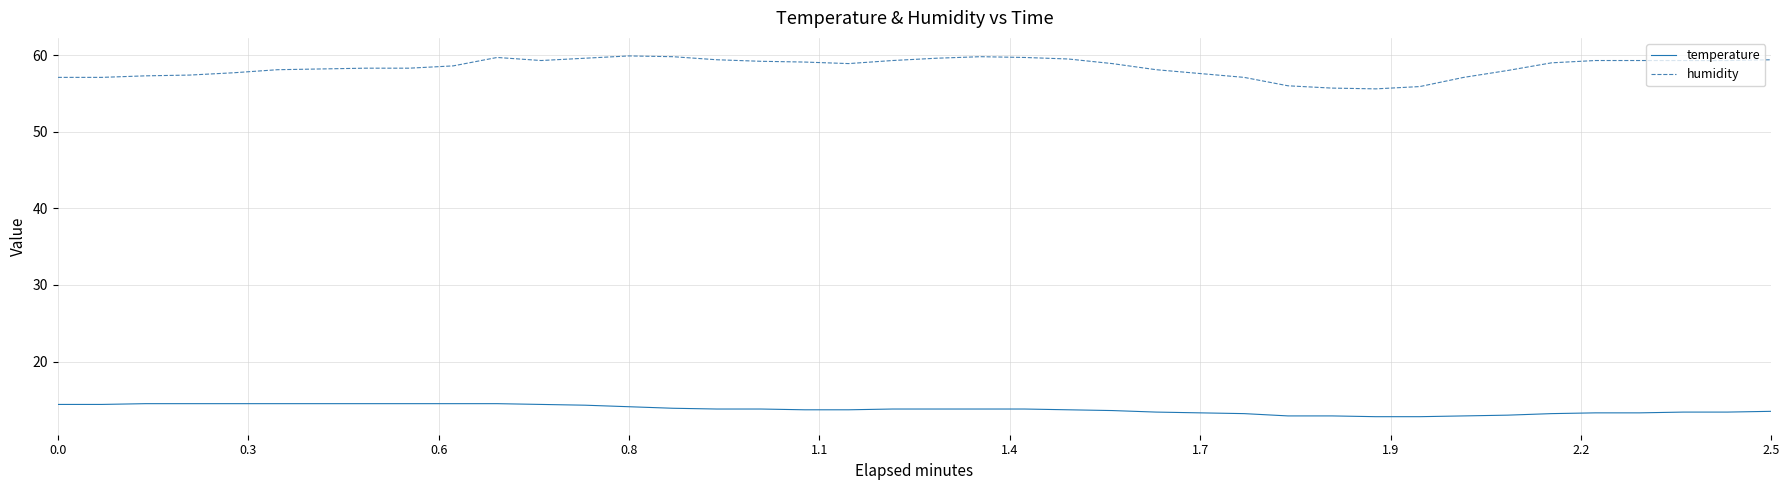

List the series in order of their overall mean, highest first.

humidity, temperature